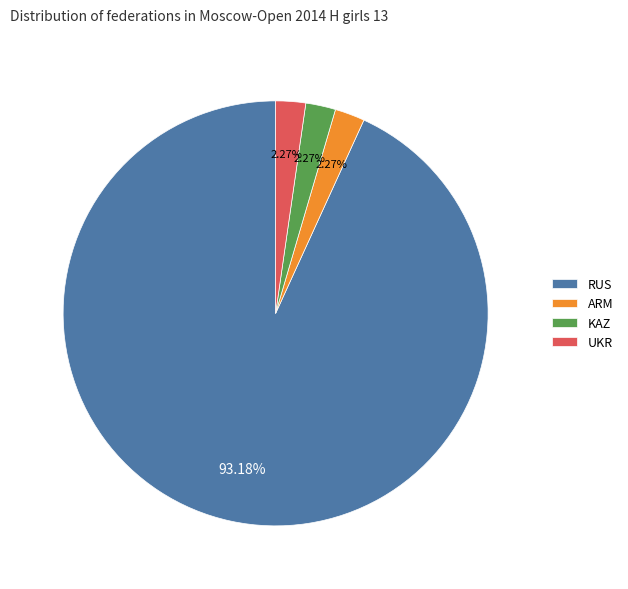

What portion of the pie excludes KAZ?

97.7%